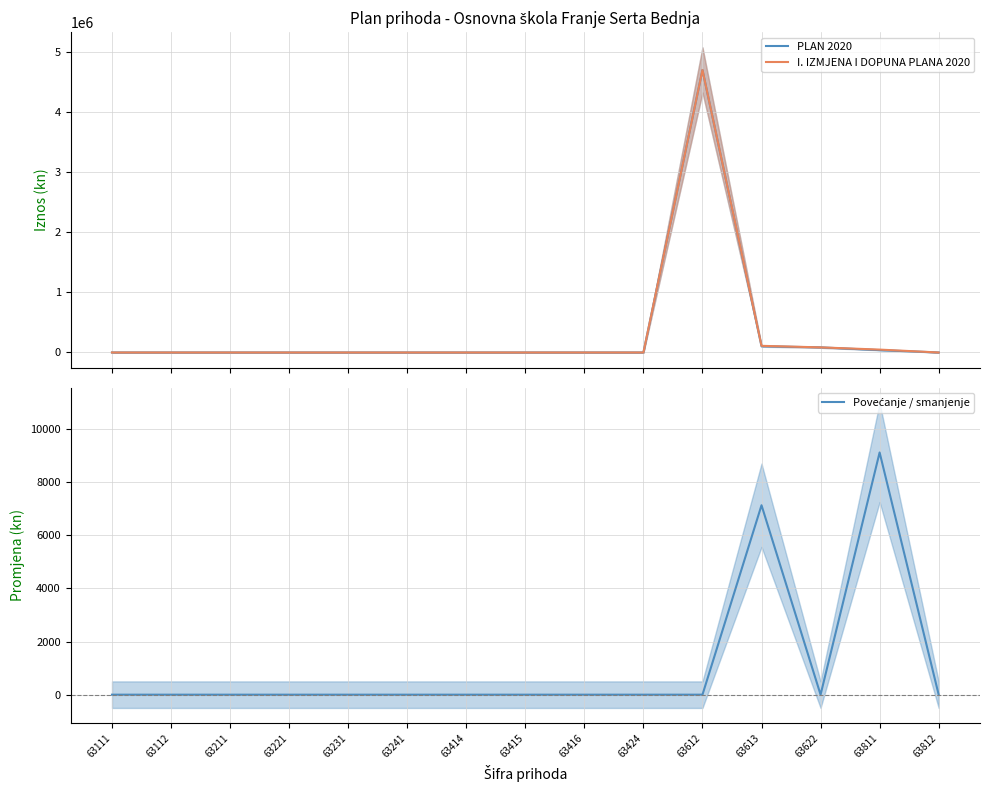

What is the spread (max minus min) of values at 63622?

85000